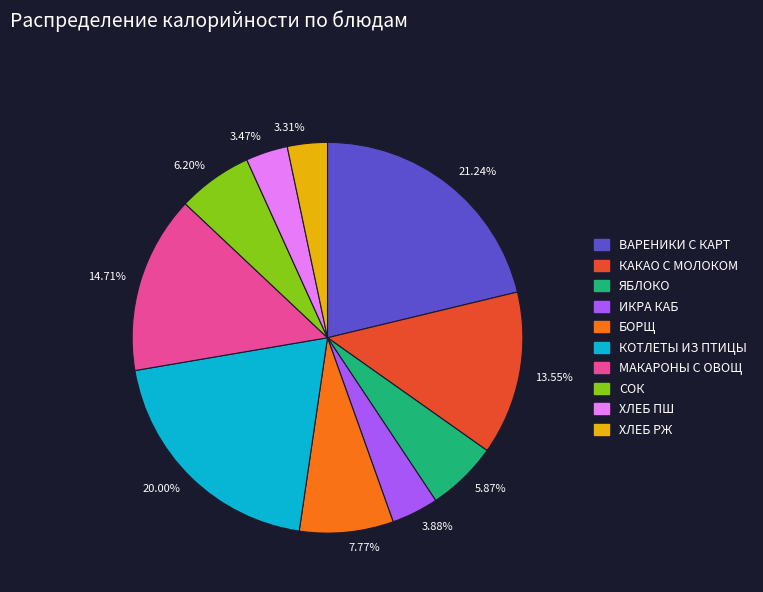

Approximately how many times larger is the value at 3.31% compared to 5.87%?

0.6